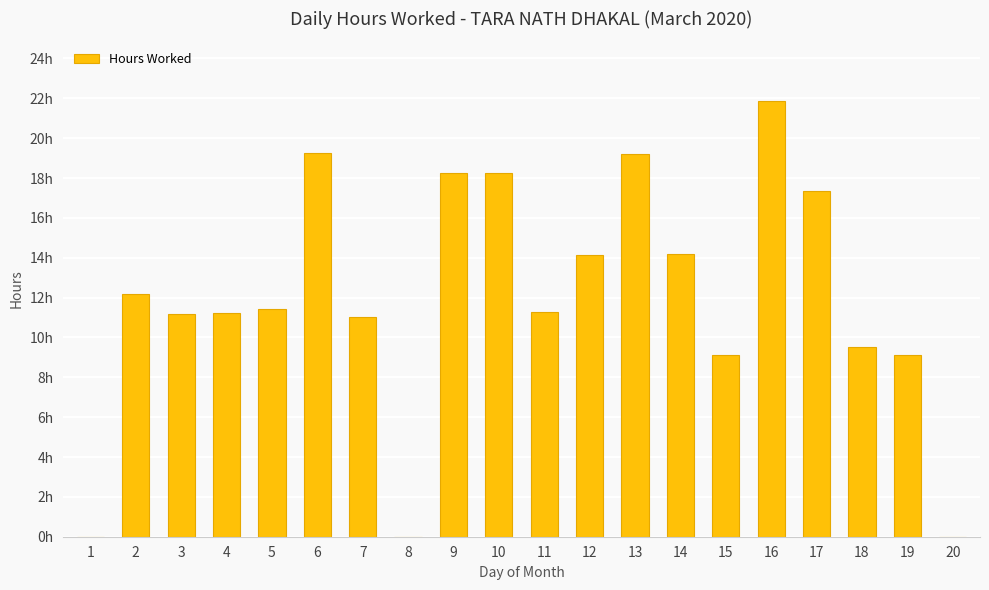

How many positive values are there?

17